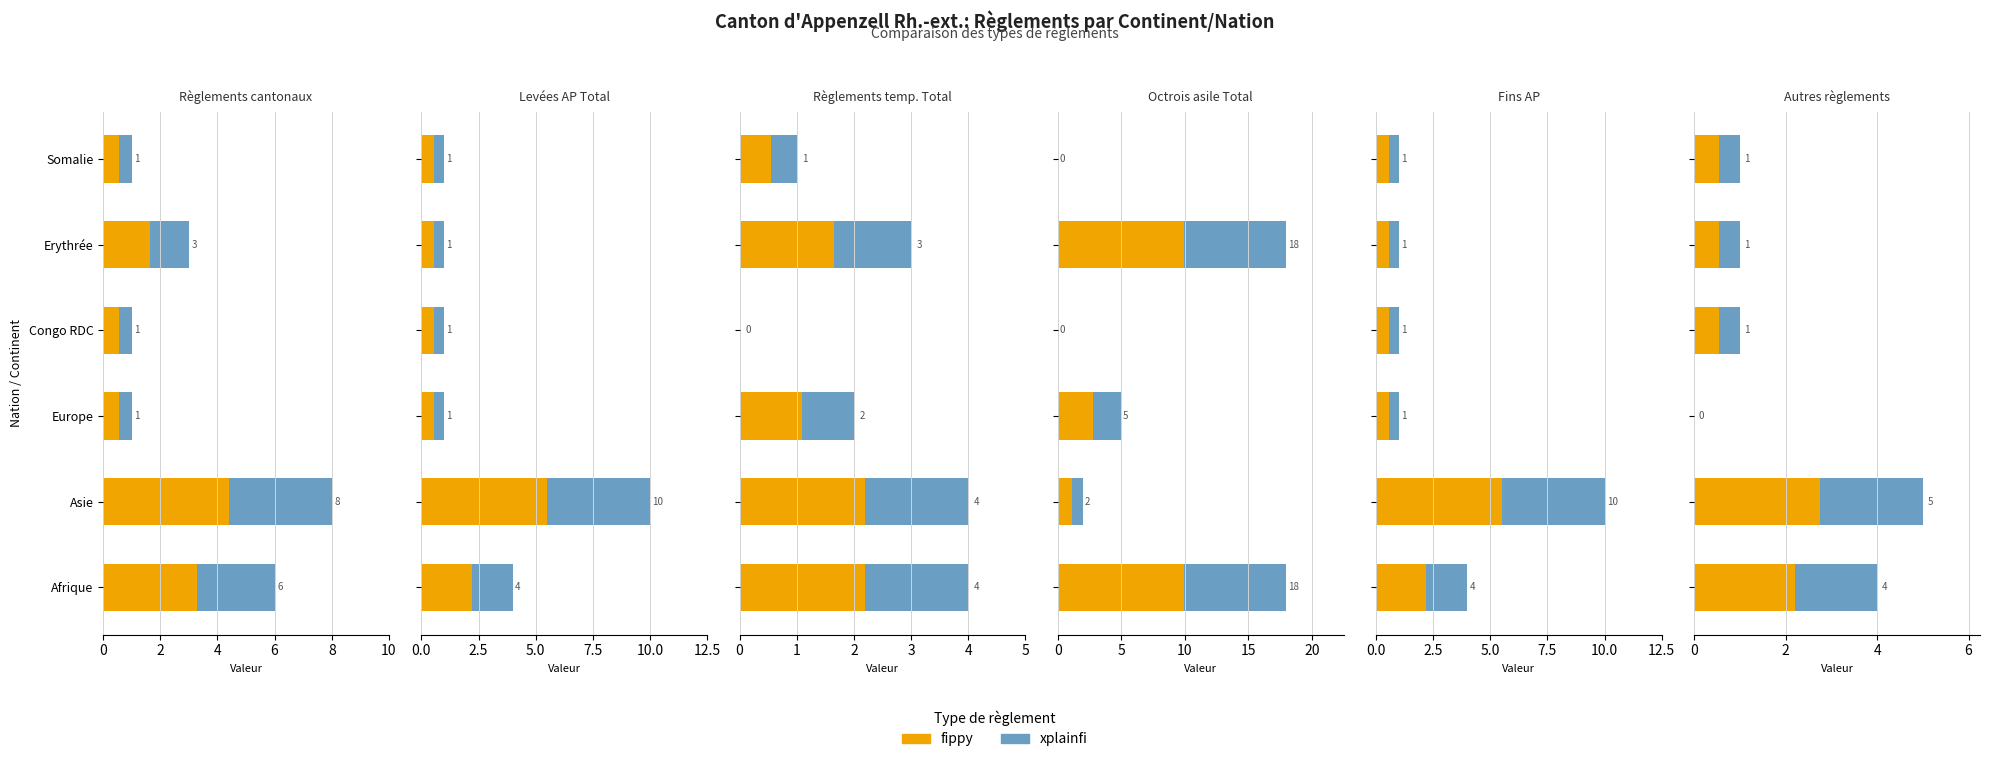

Rank the series at Europe from highest to lowest value.

fippy, xplainfi